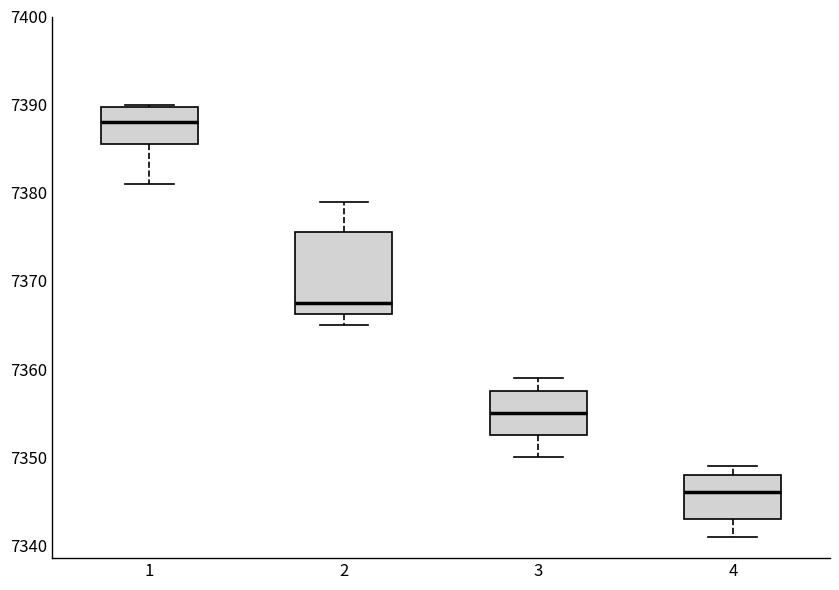

Comparing the boxes themselves (not the whiskers), which one is the tallest?

2